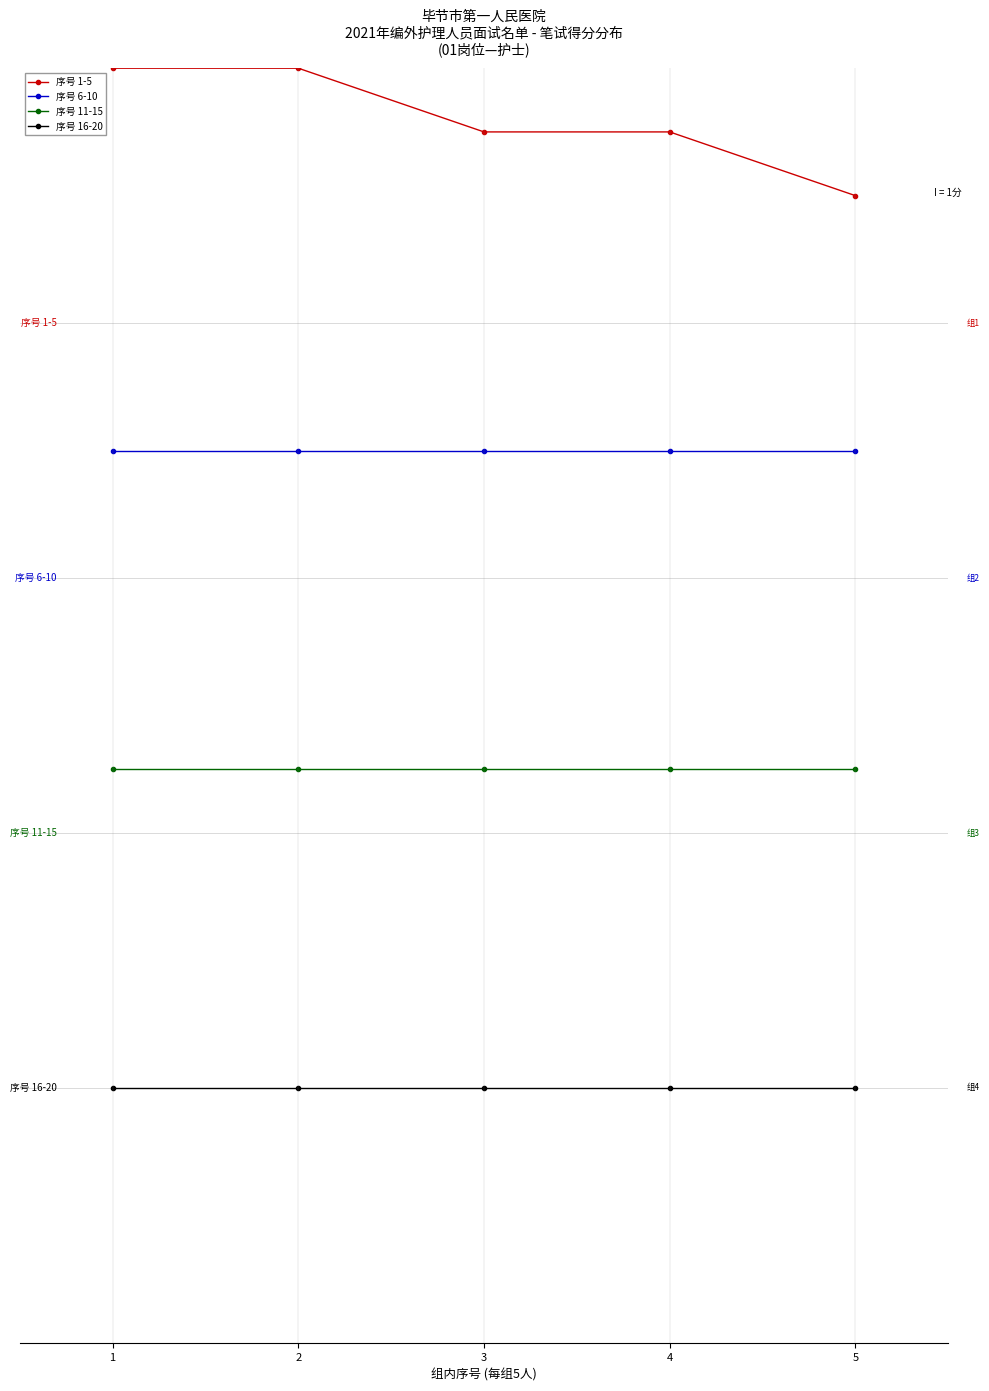

What is the difference between the highest and lowest values at 2?

8.0